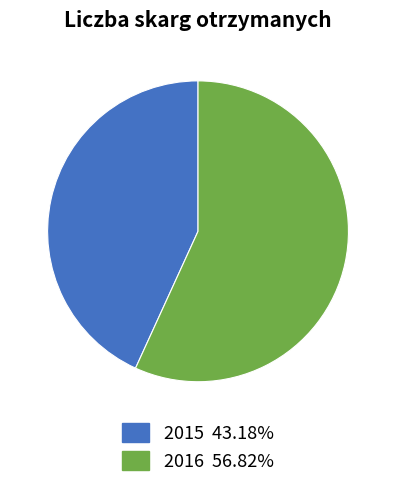

What is the majority slice?

2016